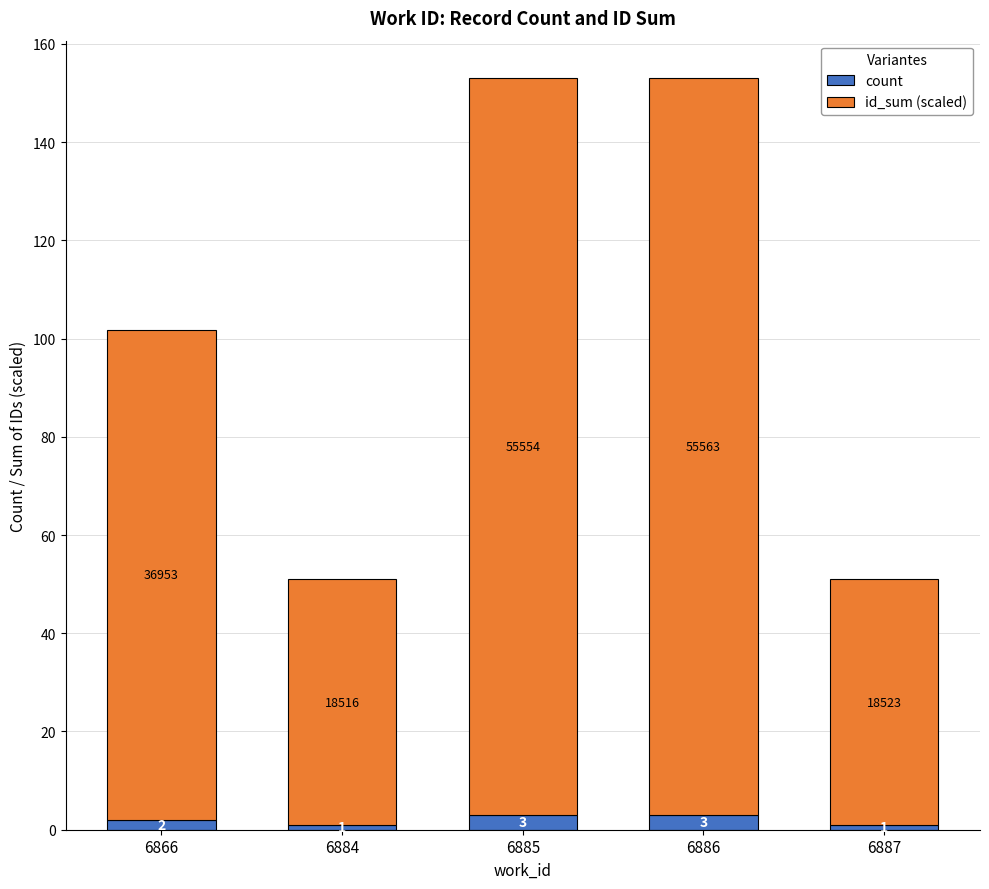

What is the difference between the count values at 6887 and 6885?

2.0